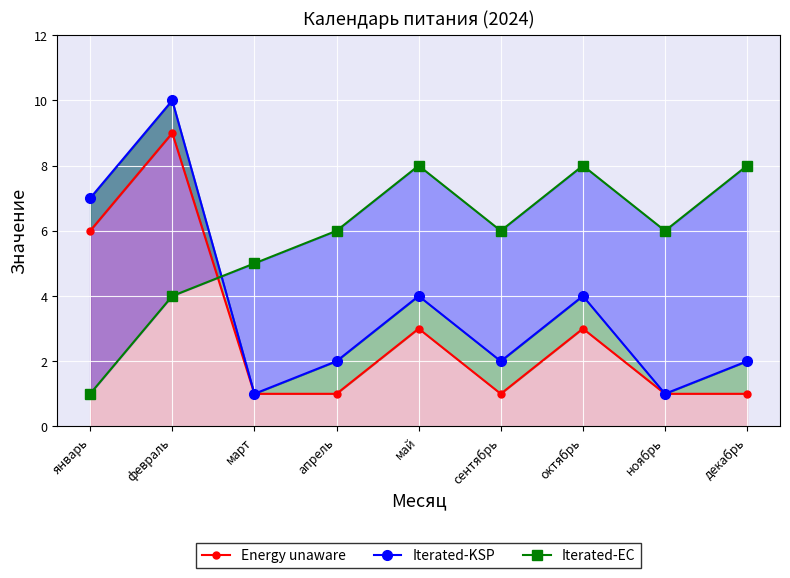

Is it true that Energy unaware equals 1 at апрель?

True